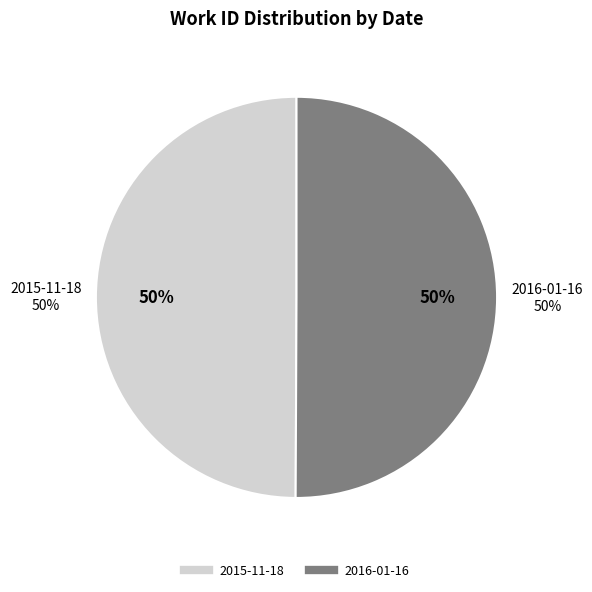

How many segments does this pie chart have?

2